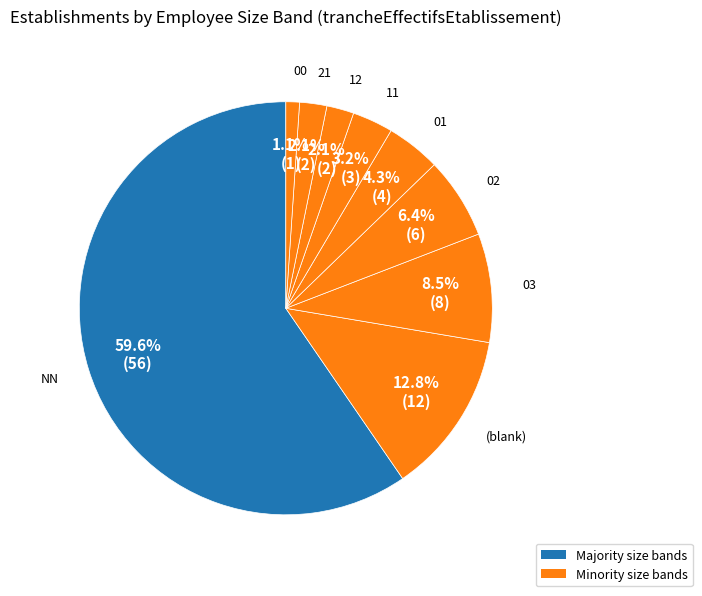

How many segments does this pie chart have?

9